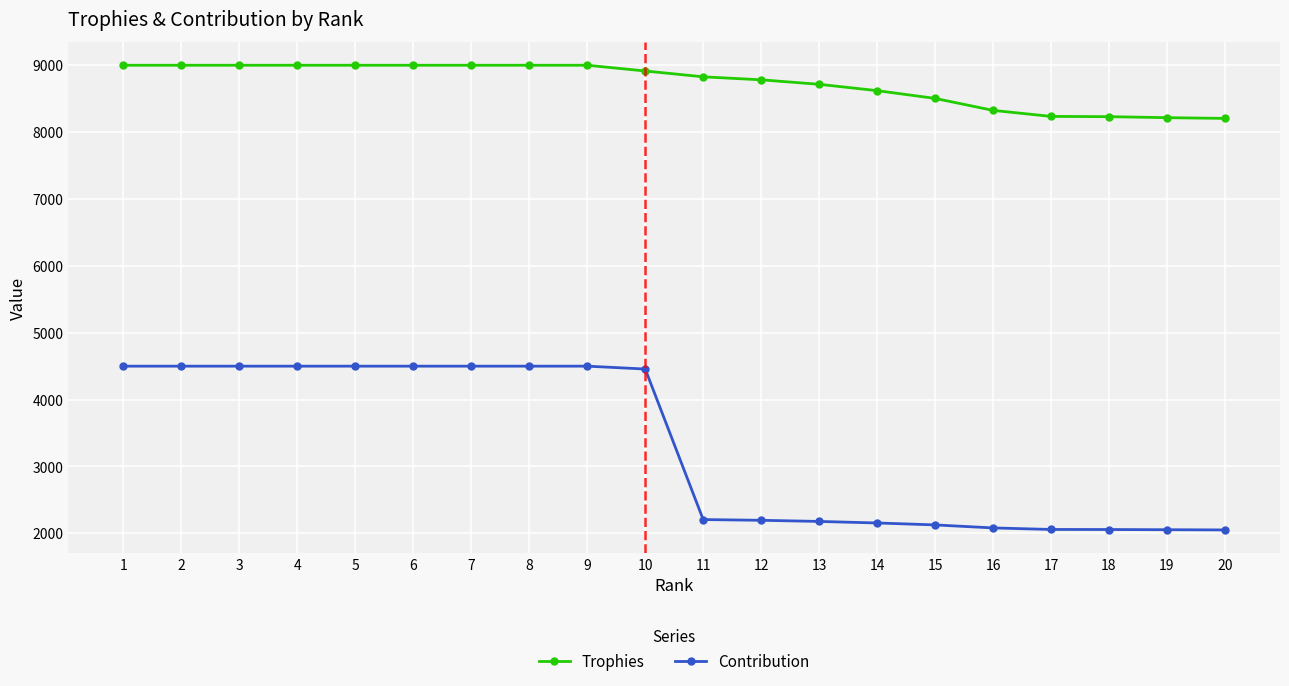

Is it true that Trophies equals 2620 at 19?

False